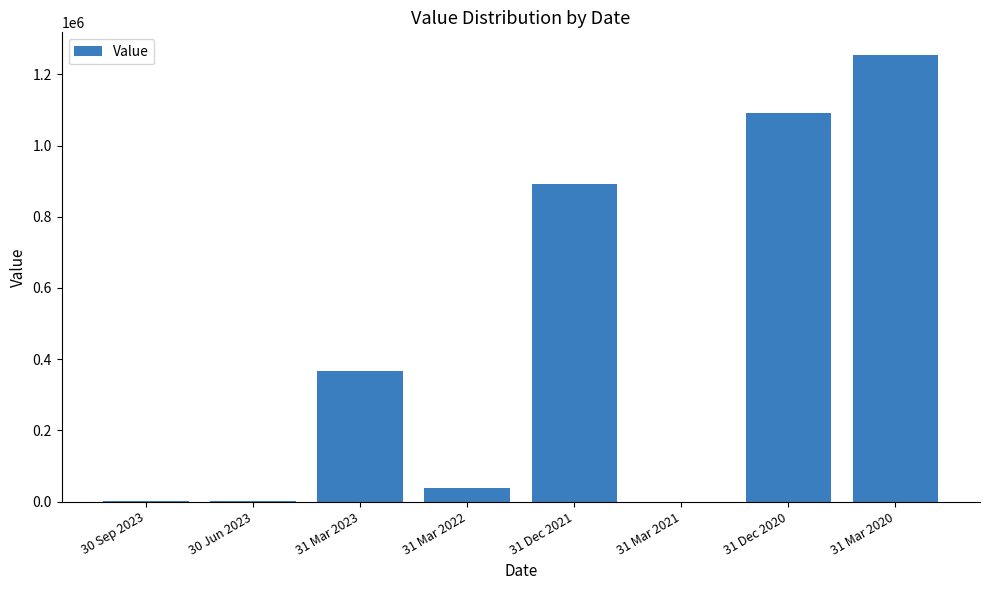

What is the sum of the values at 31 Dec 2021 and 31 Mar 2020?

2146506.2